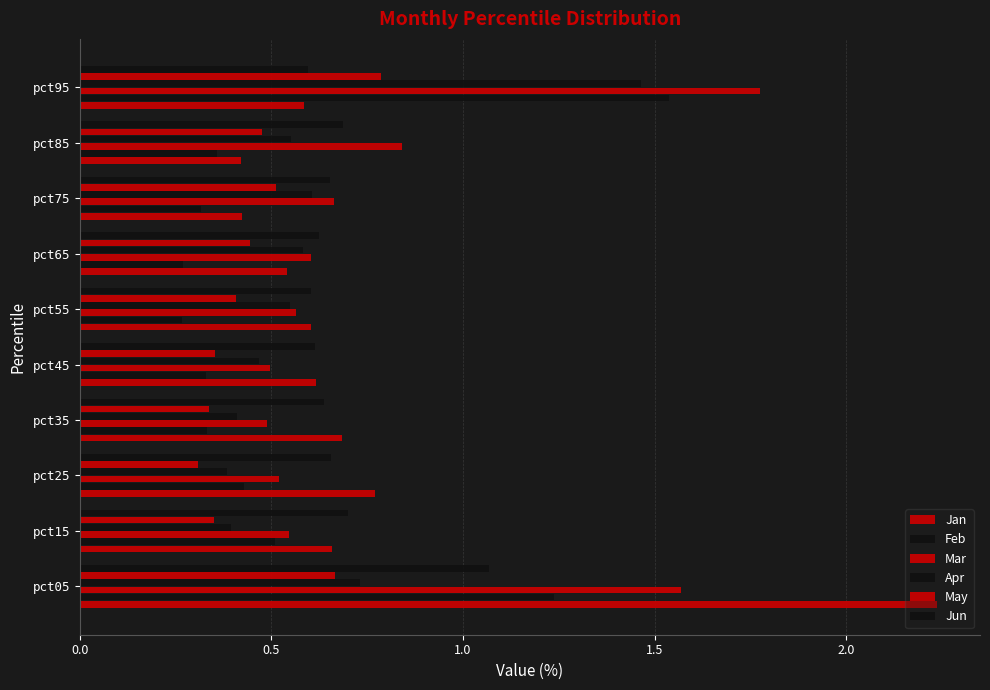

What position from the right is 2.0?

6